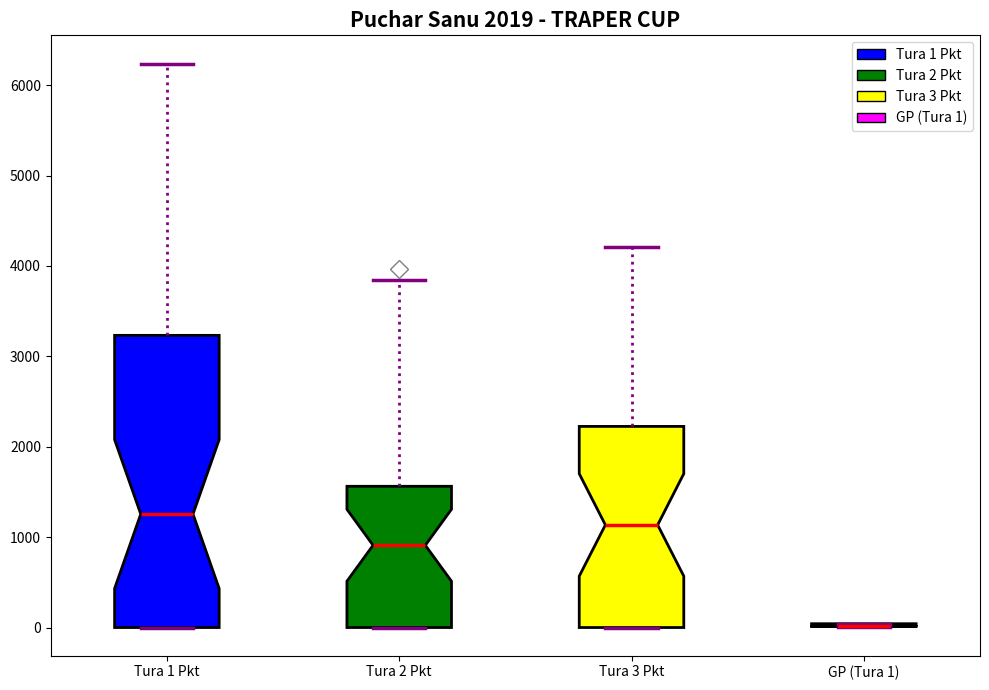

Where is the lower edge of the box for Tura 3 Pkt on the y-axis? The values are not printed on the chart, so give them approximately, as read against the axis.

0